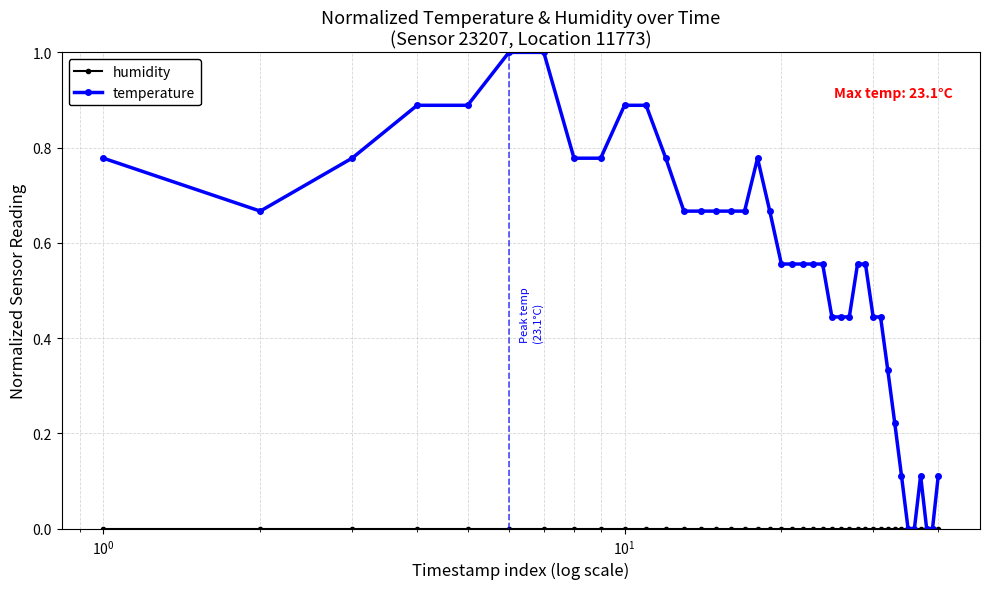

Which series has the largest total across all categories?

temperature